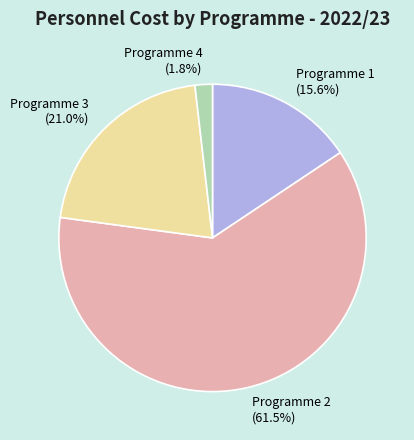

What is the smallest slice in the pie chart?

Programme 4